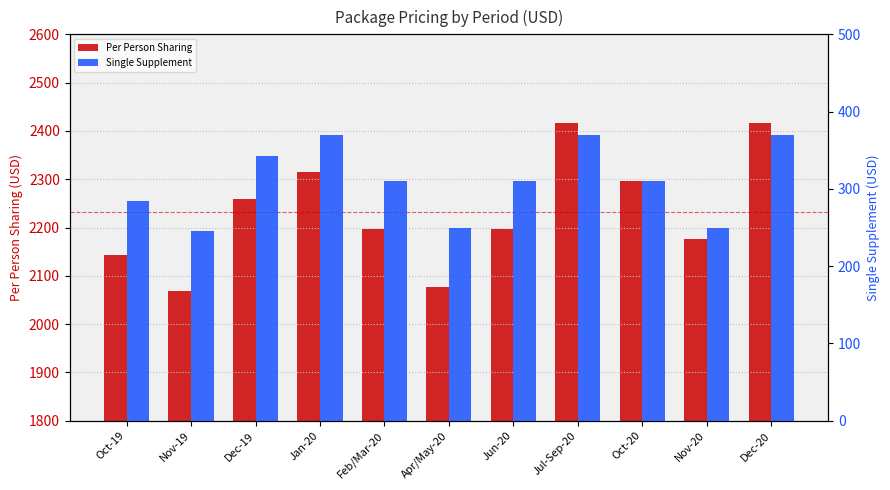

Which series has the widest spread of values?

Per Person Sharing